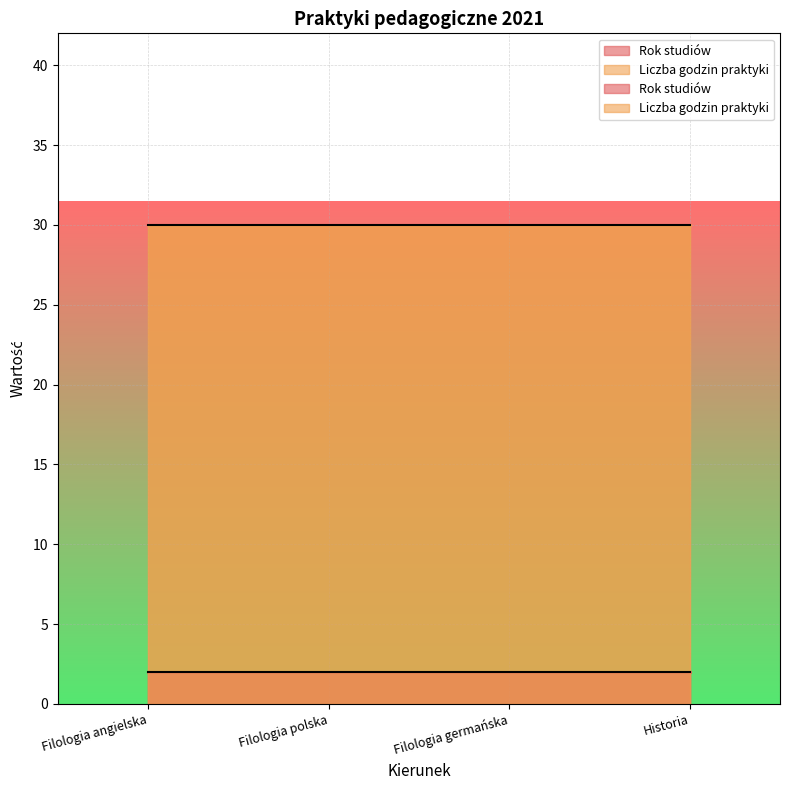

Count the number of categories in the chart.

4